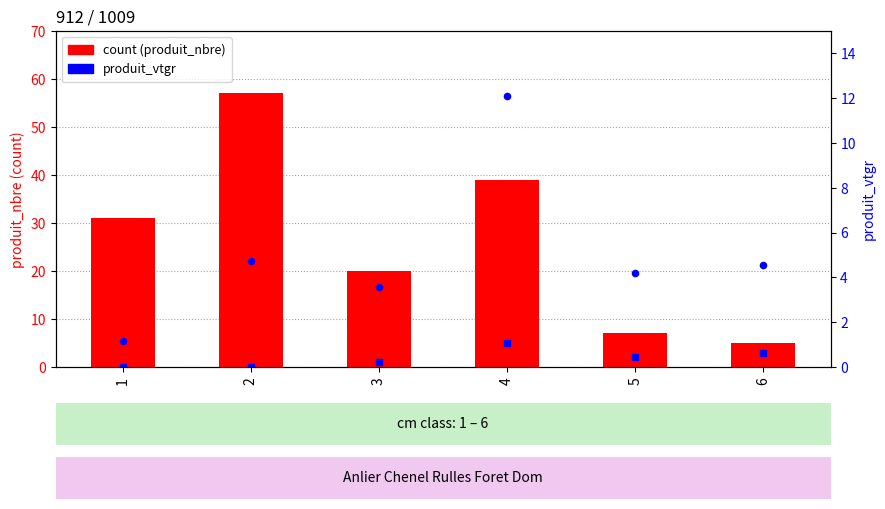

At which category is the sum across all series the highest?

2